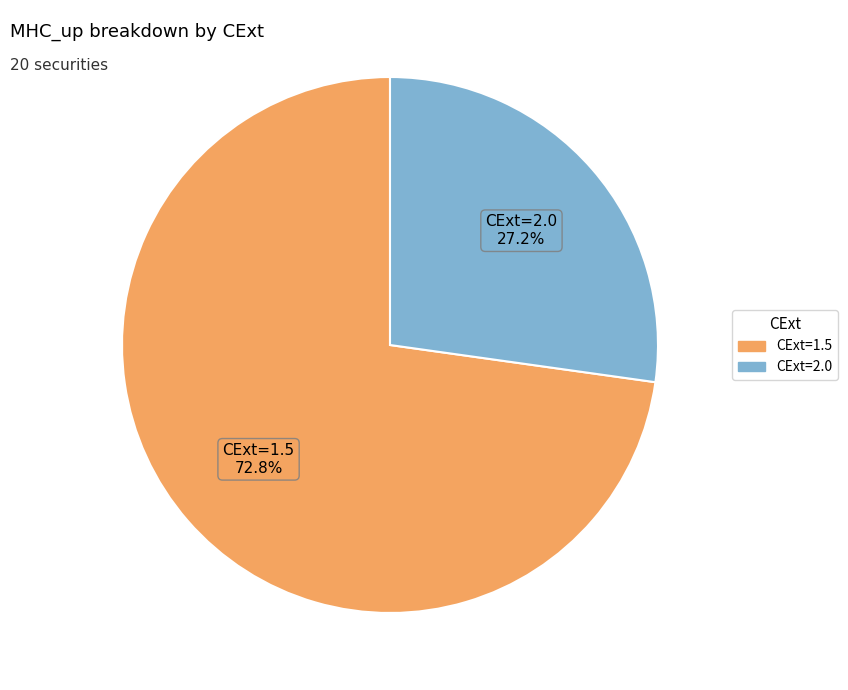

Does any single category account for the majority?

Yes